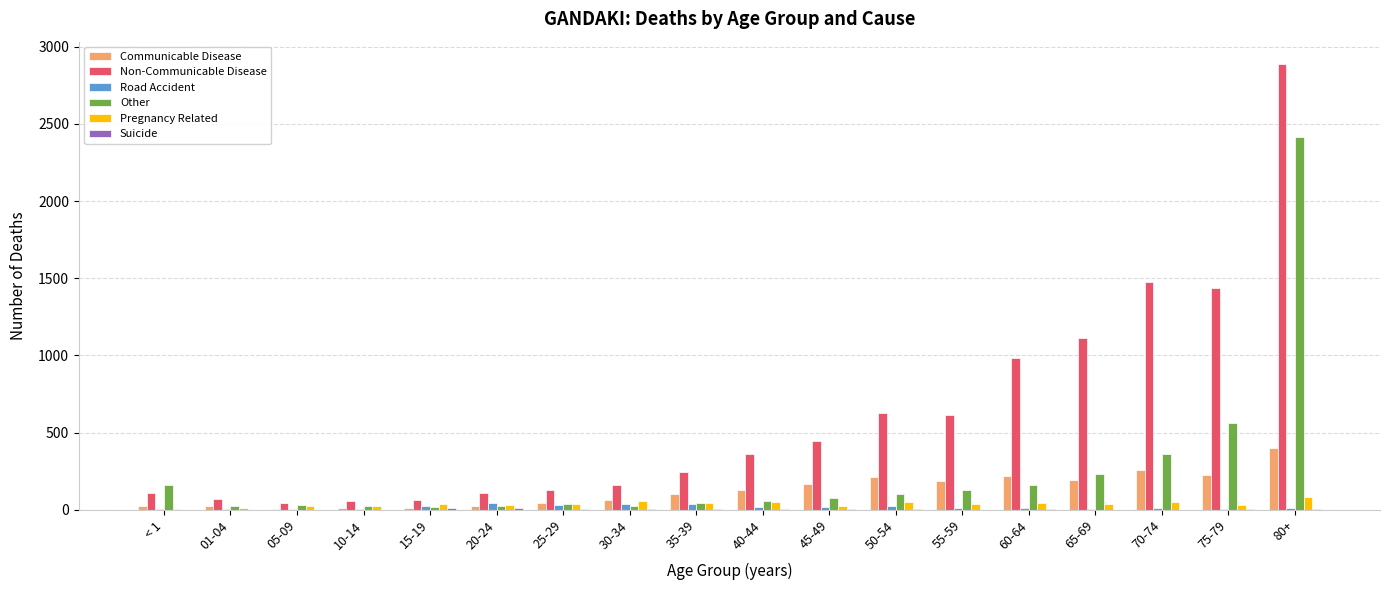

True or false: Non-Communicable Disease has a value of 2412 at 70-74.

False